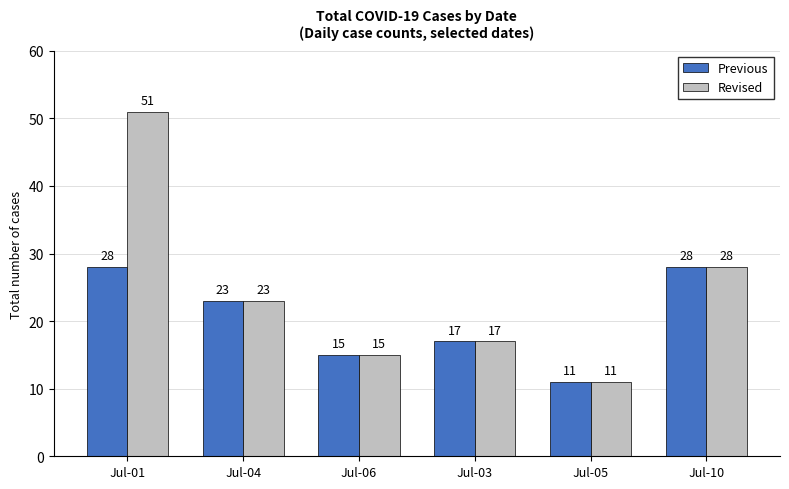

Reading right to left, extract all data points from this chart.

Previous: 28	11	17	15	23	28
Revised: 28	11	17	15	23	51